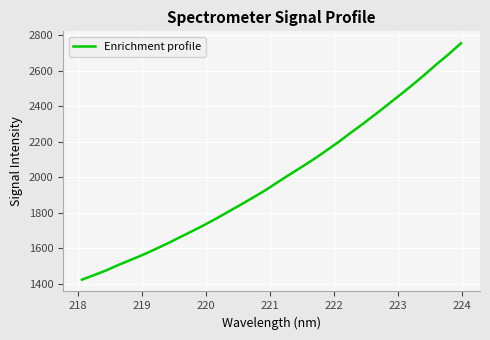

What is the smallest value displayed?

1423.7